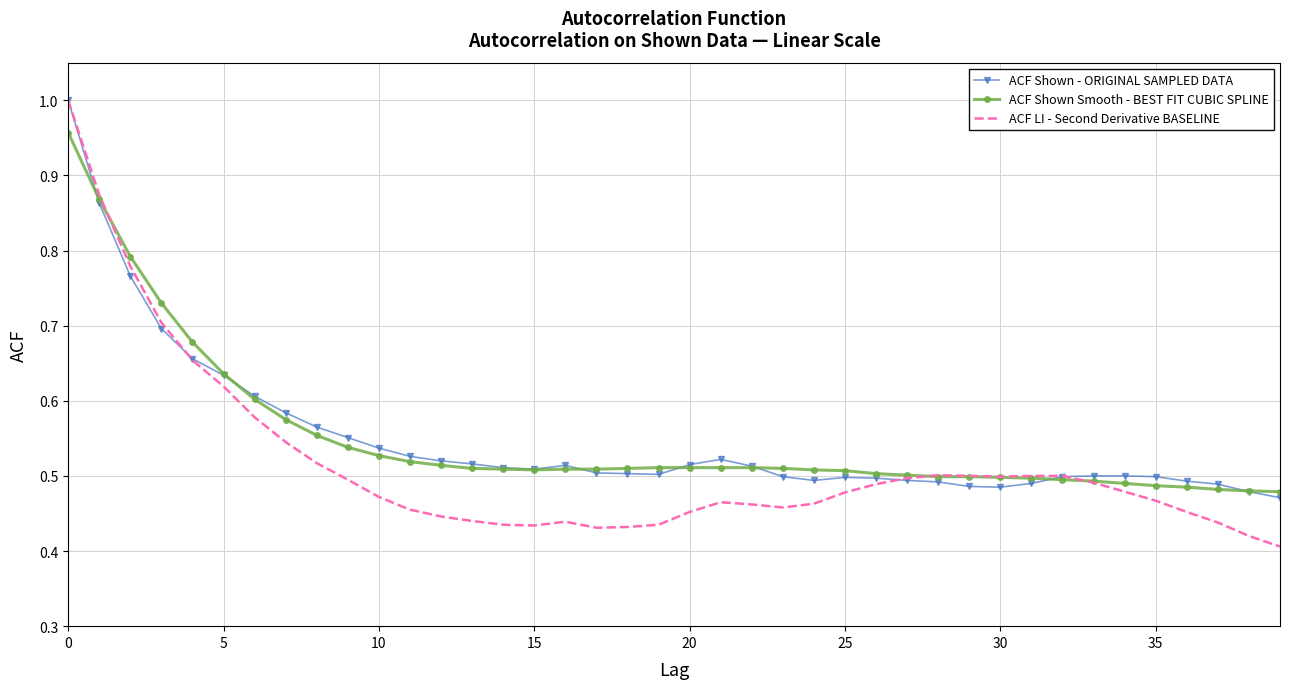

What are all the series names shown in the legend?

ACF Shown - ORIGINAL SAMPLED DATA, ACF Shown Smooth - BEST FIT CUBIC SPLINE, ACF LI - Second Derivative BASELINE